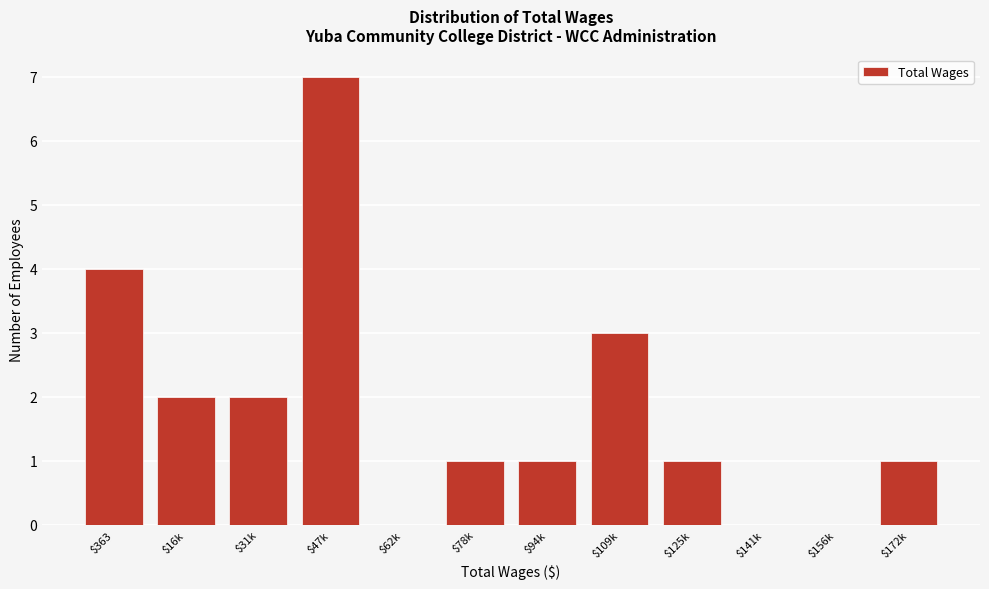

Read the value at $109k.

3